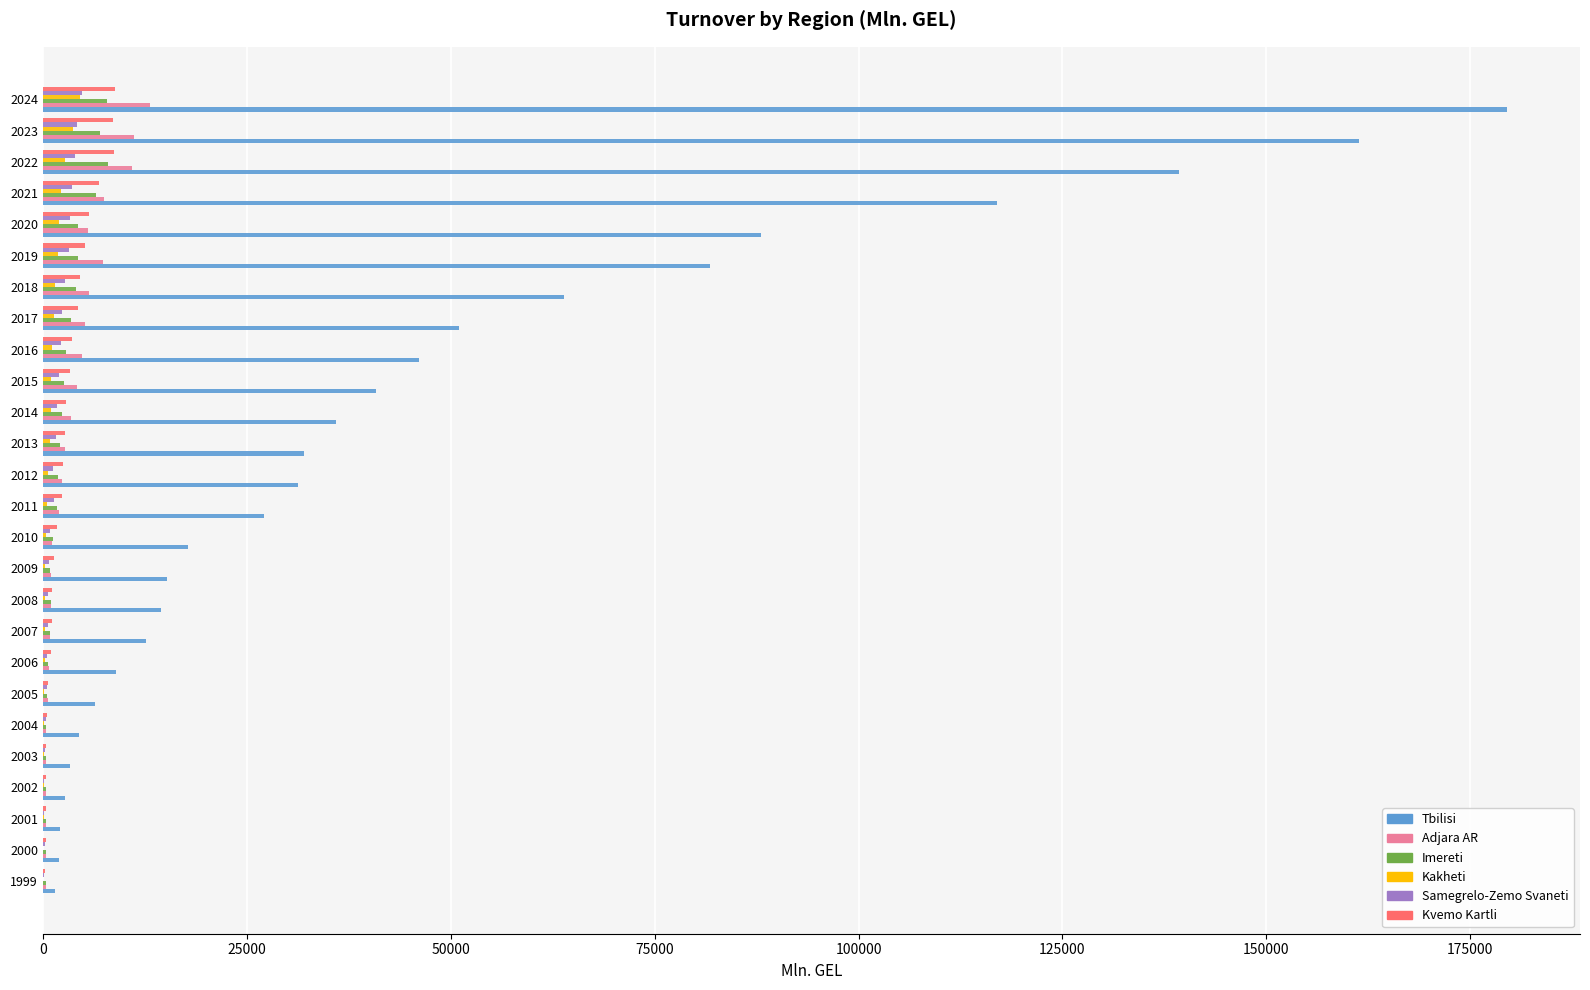

What is the greatest value displayed?

179473.4